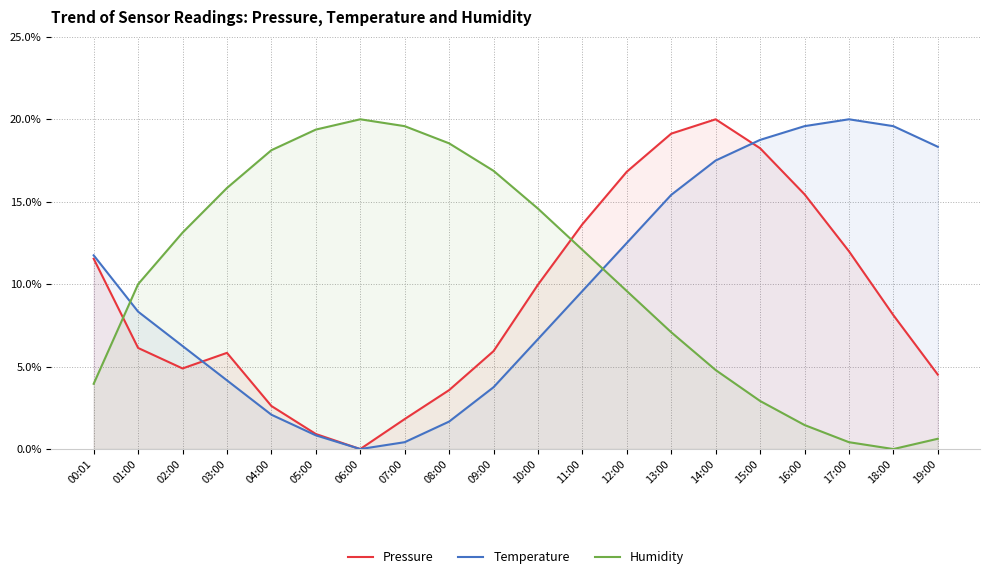

What is the total value across all series at 11:00?

35.3